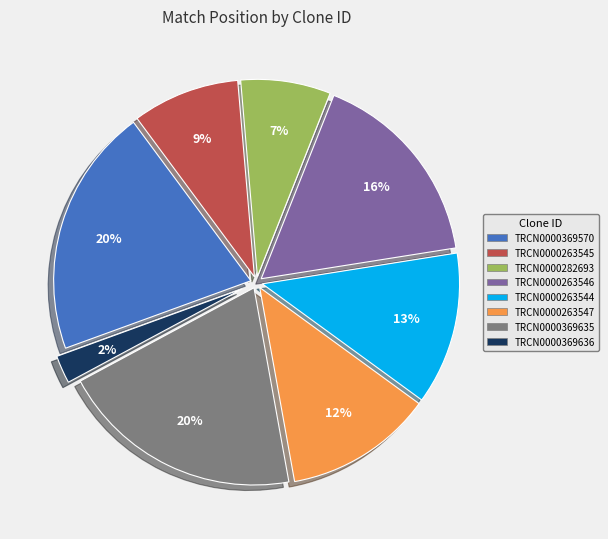

How many segments does this pie chart have?

8